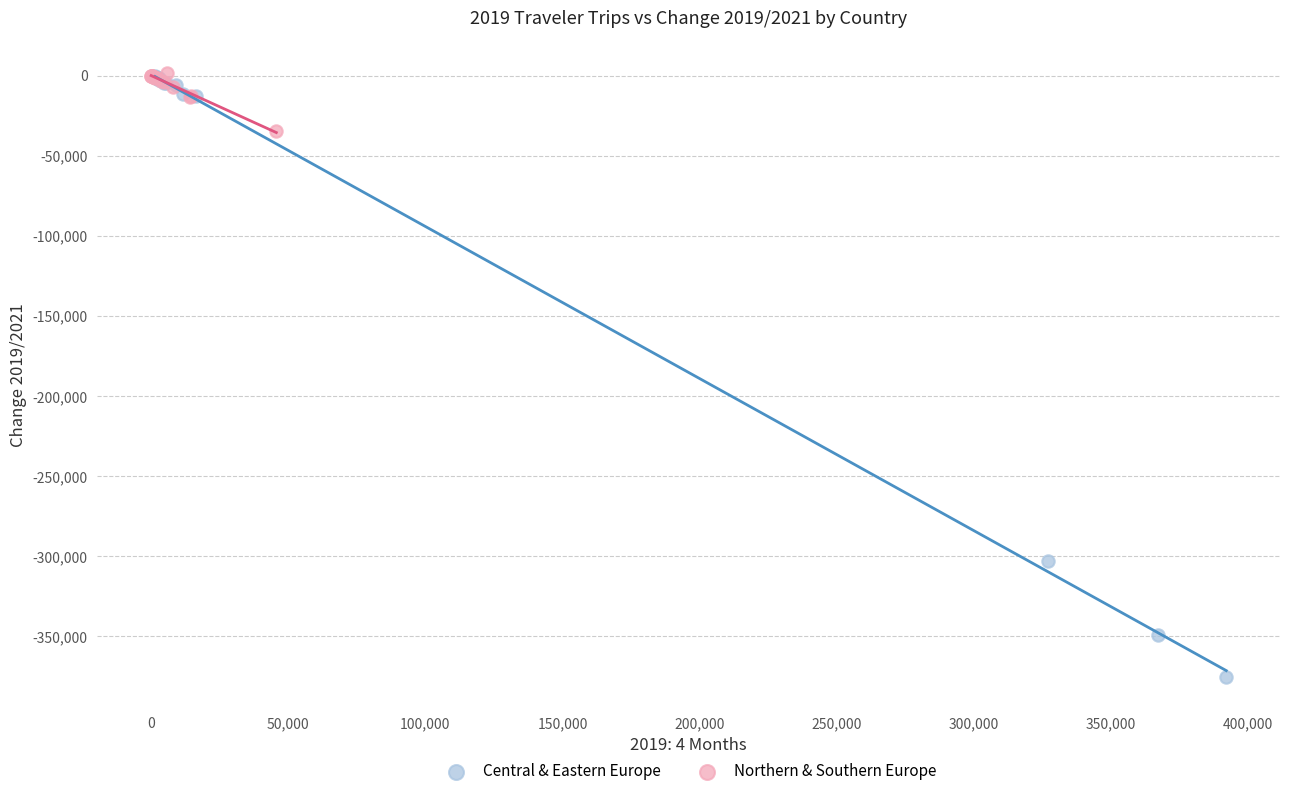

Which series has the largest Y range (max minus min)?

Central & Eastern Europe